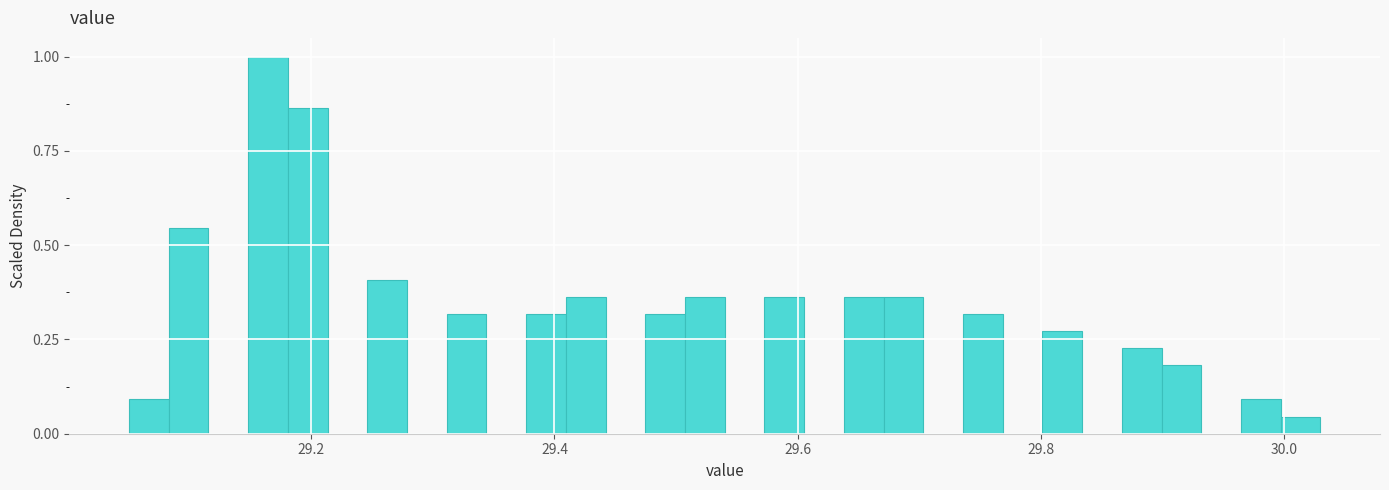

Read against the x-axis, roughly where is the centre of the tallest bar?

29.16